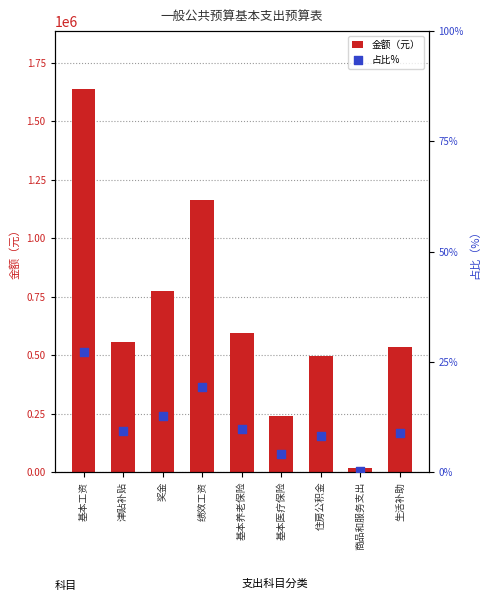

Which series contains the highest Y value?

金额（元）